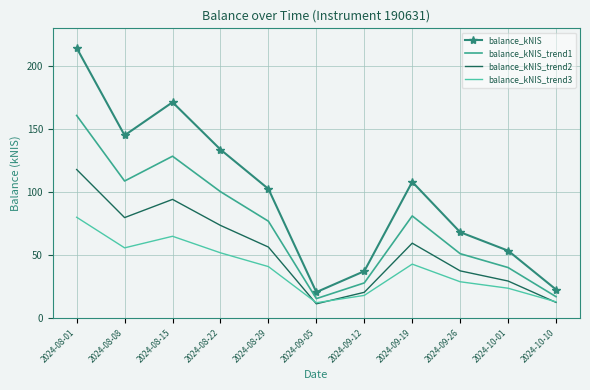

At which label does balance_kNIS_trend2 first exceed 56?

2024-08-01